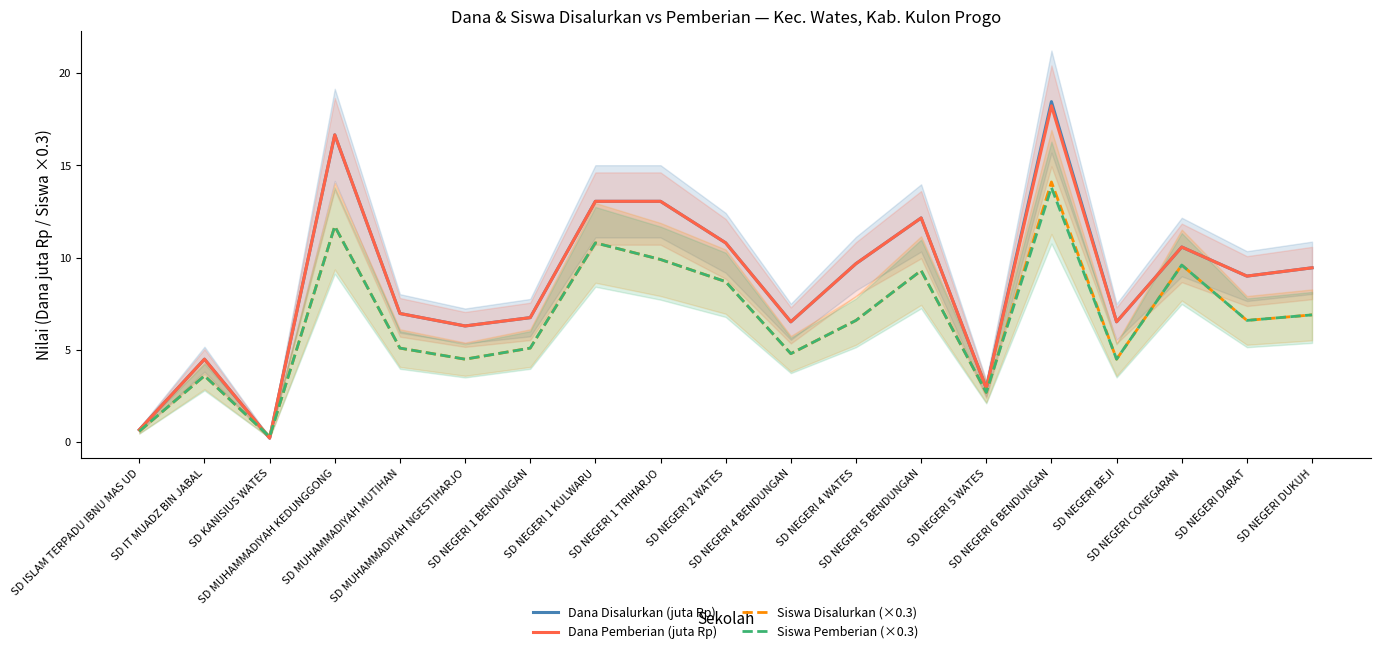

At how many categories does at least one series exceed 1?

17